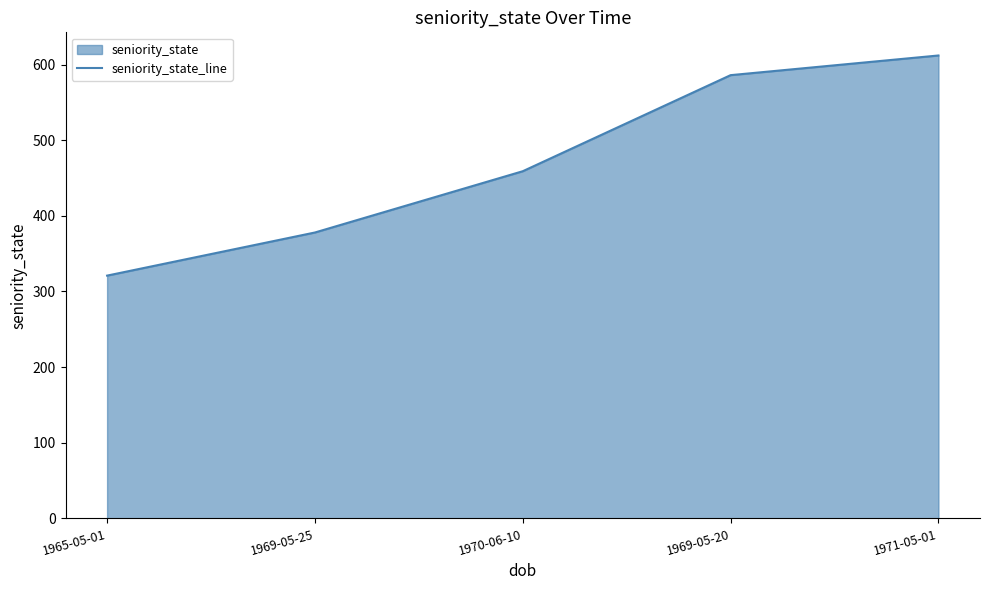

What position from the left is 1965-05-01?

1